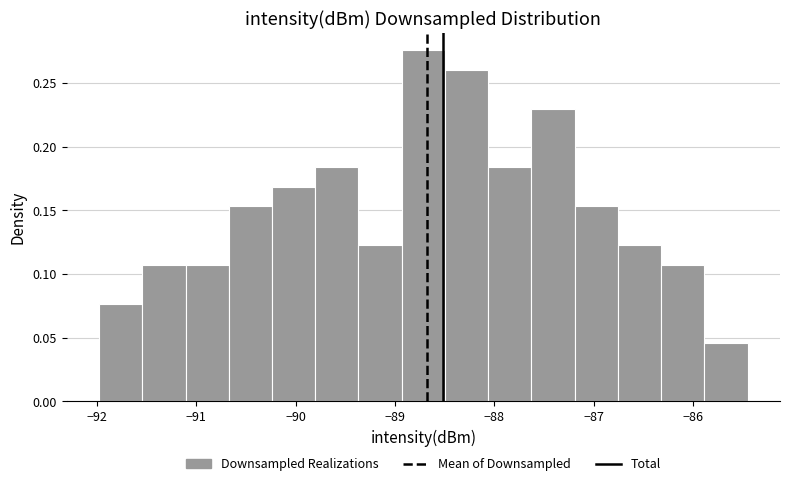

Reading left to right, list every bar in this chart as the range it spans on the x-axis followed by its height. Neither the bar edges nor the heights are printed on the chart, so give them approximately, as read against the axes.

-92.0 to -91.5: 0.075
-91.5 to -91.1: 0.105
-91.1 to -90.7: 0.105
-90.7 to -90.2: 0.155
-90.2 to -89.8: 0.170
-89.8 to -89.4: 0.185
-89.4 to -88.9: 0.125
-88.9 to -88.5: 0.275
-88.5 to -88.1: 0.260
-88.1 to -87.6: 0.185
-87.6 to -87.2: 0.230
-87.2 to -86.8: 0.155
-86.8 to -86.3: 0.125
-86.3 to -85.9: 0.105
-85.9 to -85.4: 0.045